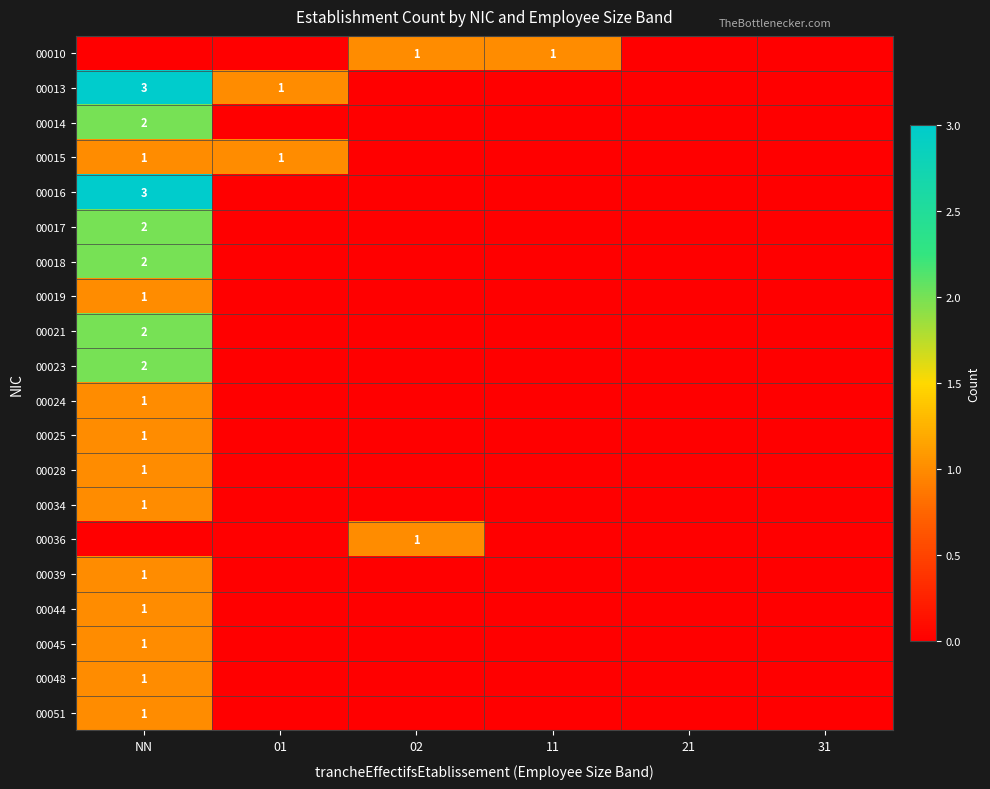

Is it true that 00048 equals 1 at NN?

True